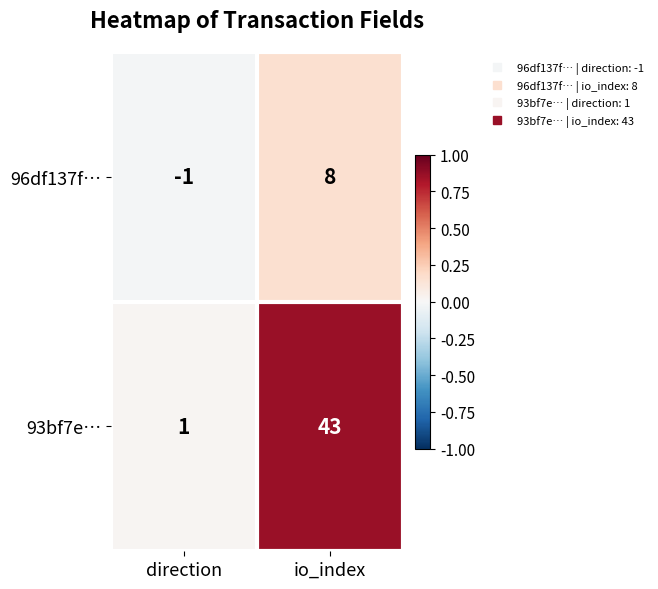

At how many categories does at least one series exceed 18?

1